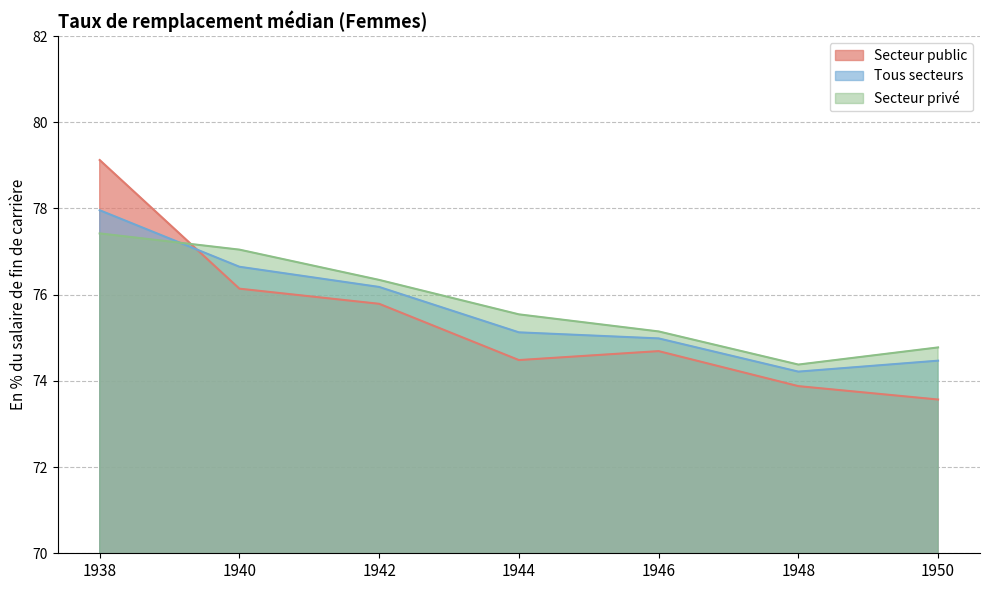

Is the value of Secteur privé at 1948 greater than the value of Tous secteurs at 1950?

No